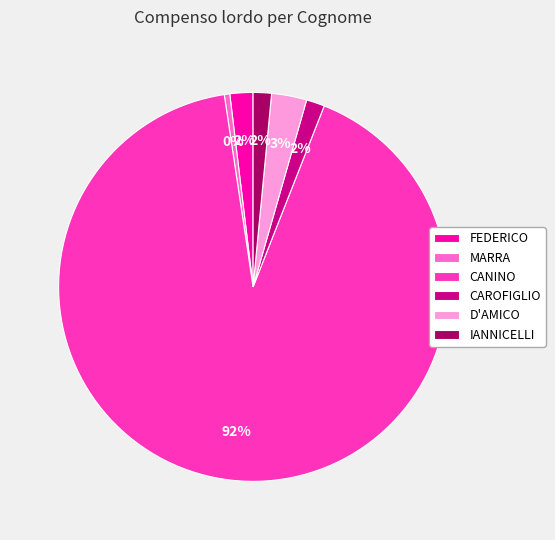

Count the number of slices in the pie.

6